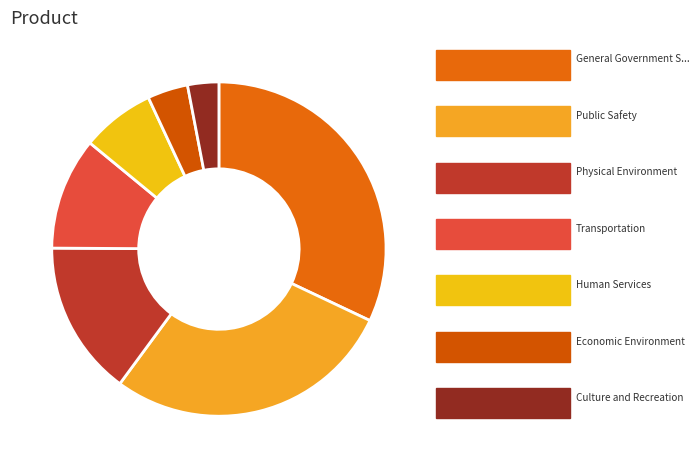

Rank the categories by value from highest to lowest.

General Government Services, Public Safety, Physical Environment, Transportation, Human Services, Economic Environment, Culture and Recreation